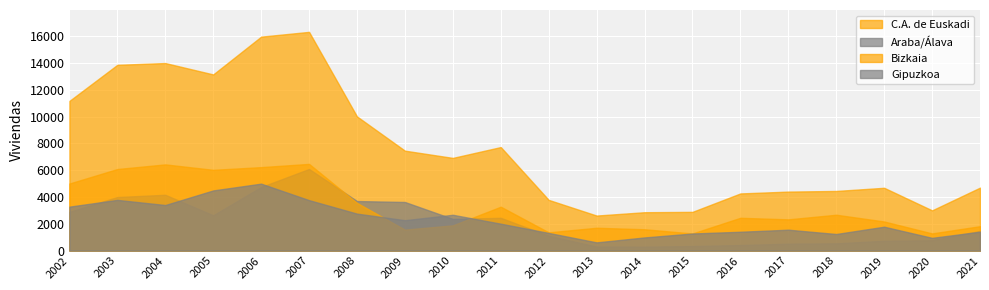

What is the minimum value for Gipuzkoa?

611